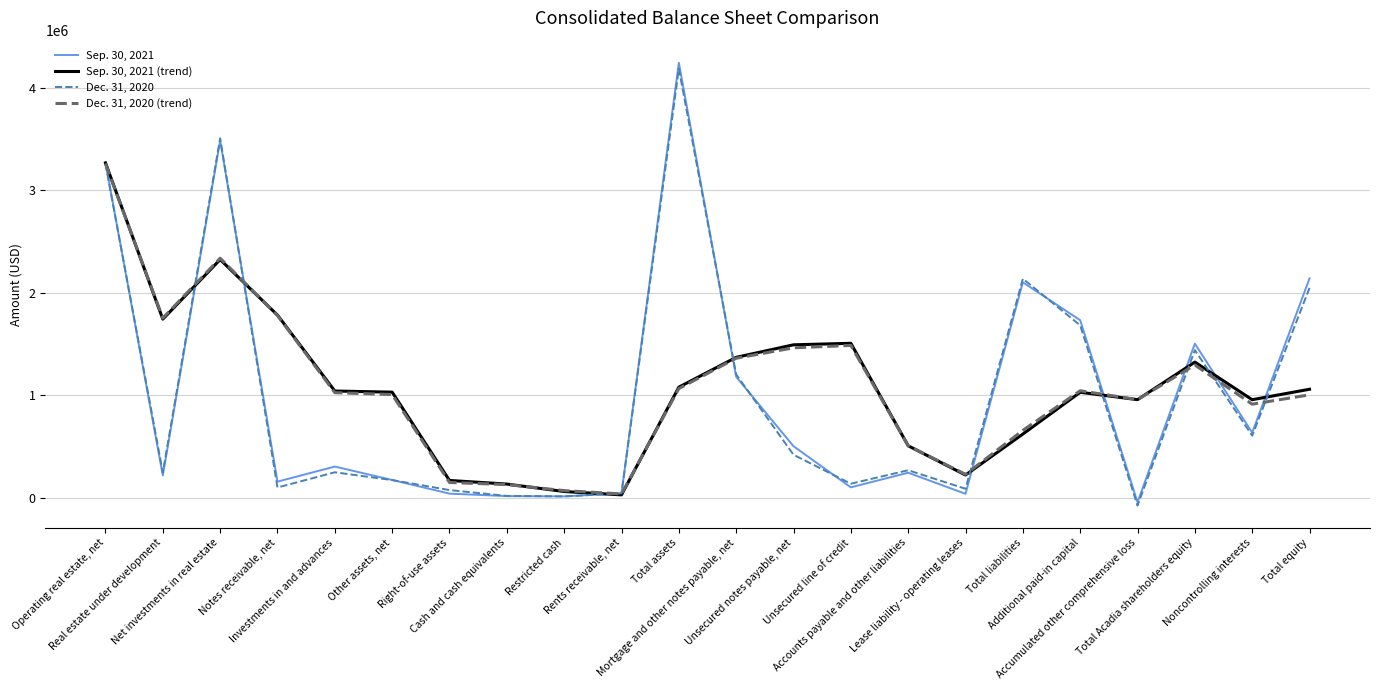

List the series in order of their peak value, highest first.

Sep. 30, 2021, Dec. 31, 2020, Sep. 30, 2021 (trend), Dec. 31, 2020 (trend)